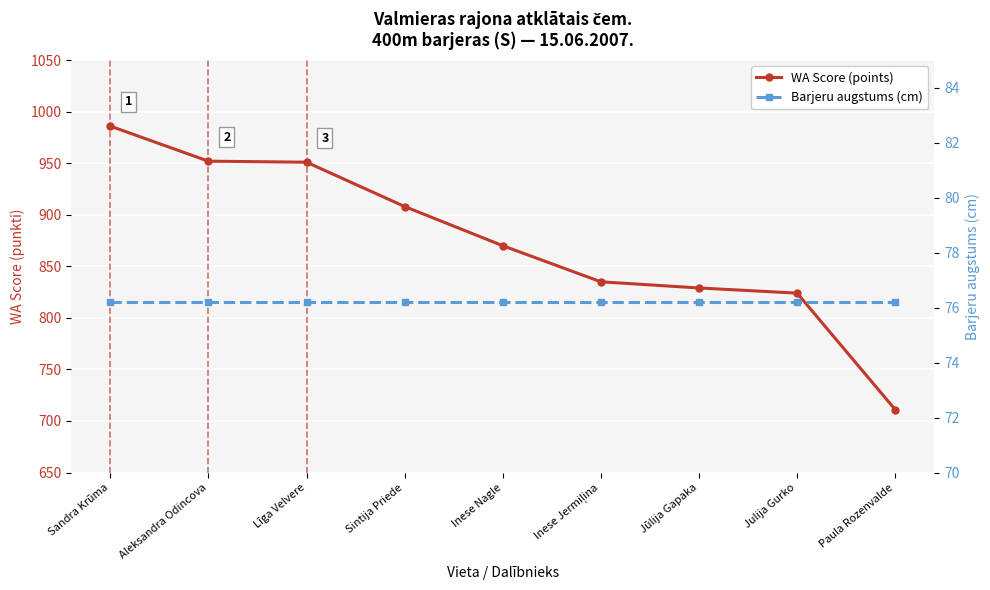

What is the difference between the WA Score (points) values at Aleksandra Odincova and Sintija Priede?

44.0